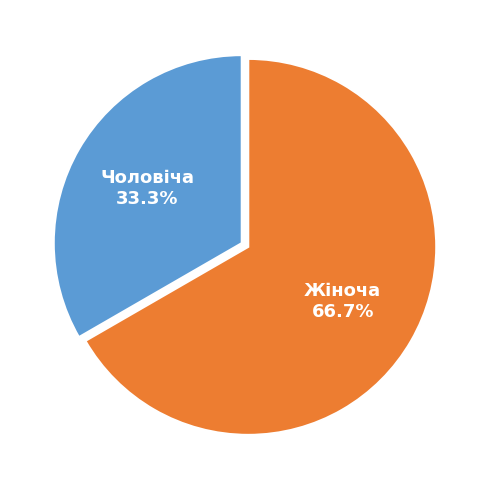

To the nearest percent, what is the difference between the Чоловіча and Жіноча slice percentages?

33%